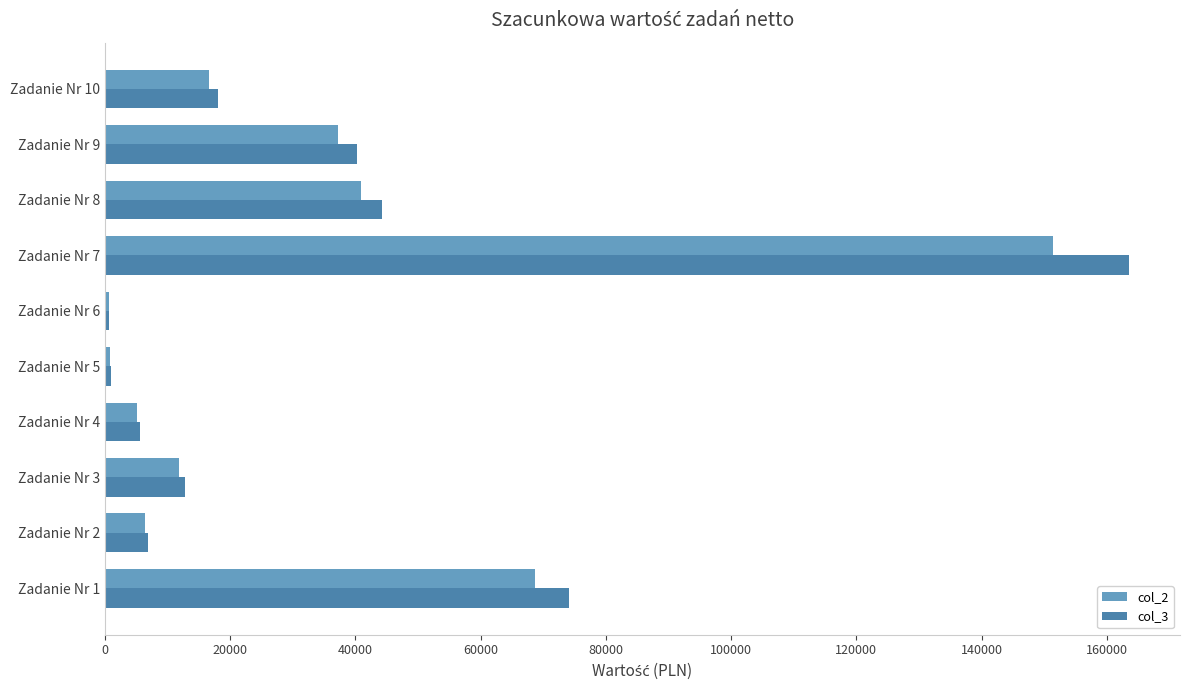

Which series has the widest spread of values?

col_3